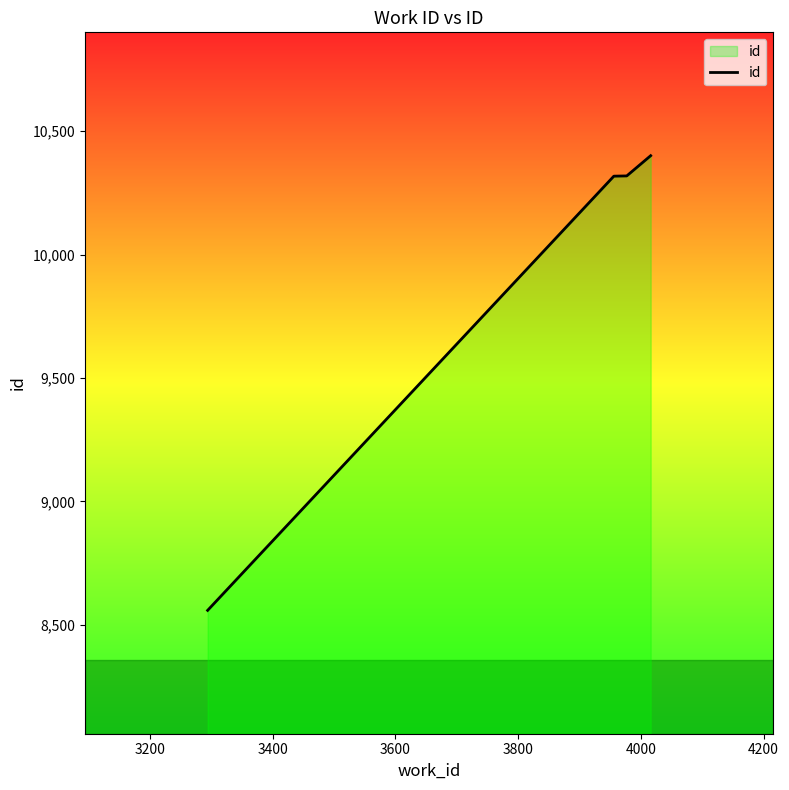

How many distinct data groups are displayed?

1